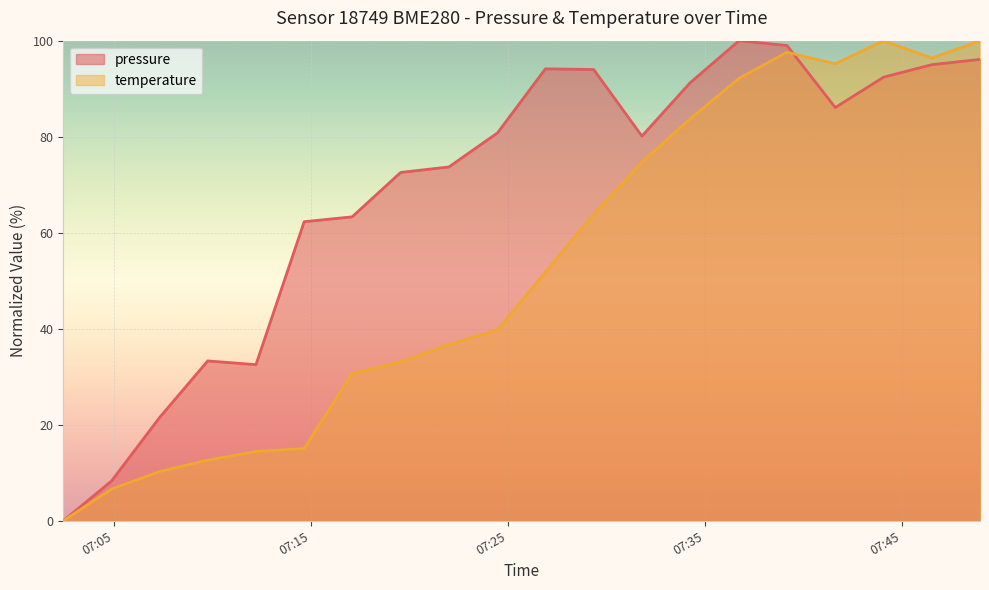

What is the maximum value for pressure?

100.0